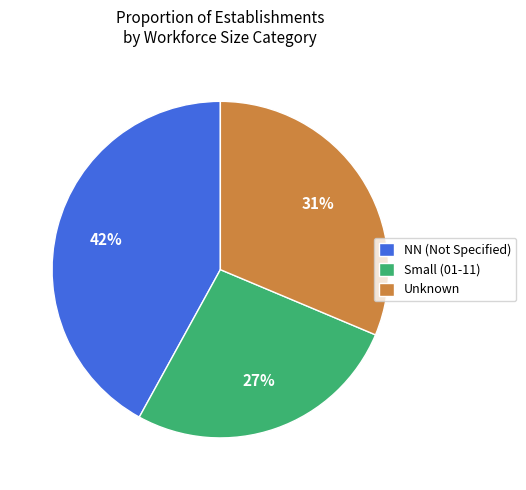

Combined, do NN (Not Specified) and Unknown account for over 50%?

Yes